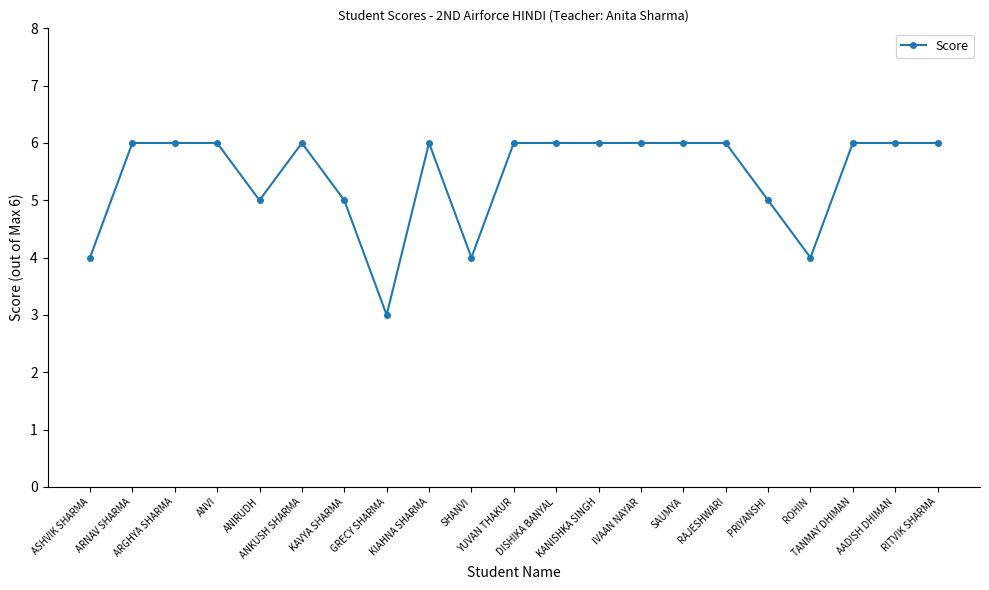

Reading left to right, what are all the values shown in this chart?

ASHVIK SHARMA=4	ARNAV SHARMA=6	ARGHYA SHARMA=6	ANVI=6	ANIRUDH=5	ANKUSH SHARMA=6	KAVYA SHARMA=5	GRECY SHARMA=3	KIAHNA SHARMA=6	SHANVI=4	YUVAN THAKUR=6	DISHIKA BANYAL=6	KANISHKA SINGH=6	IVAAN NAYAR=6	SAUMYA=6	RAJESHWARI=6	PRIYANSHI=5	ROHIN=4	TANMAY DHIMAN=6	AADISH DHIMAN=6	RITVIK SHARMA=6